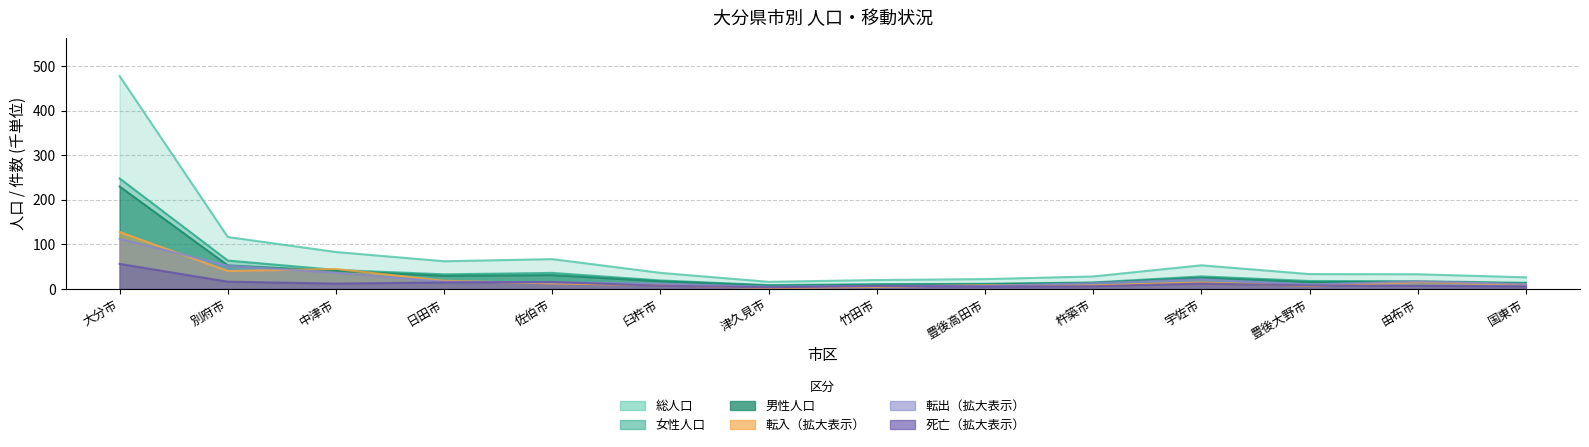

Is it true that 総人口 equals 35.9 at 臼杵市?

True